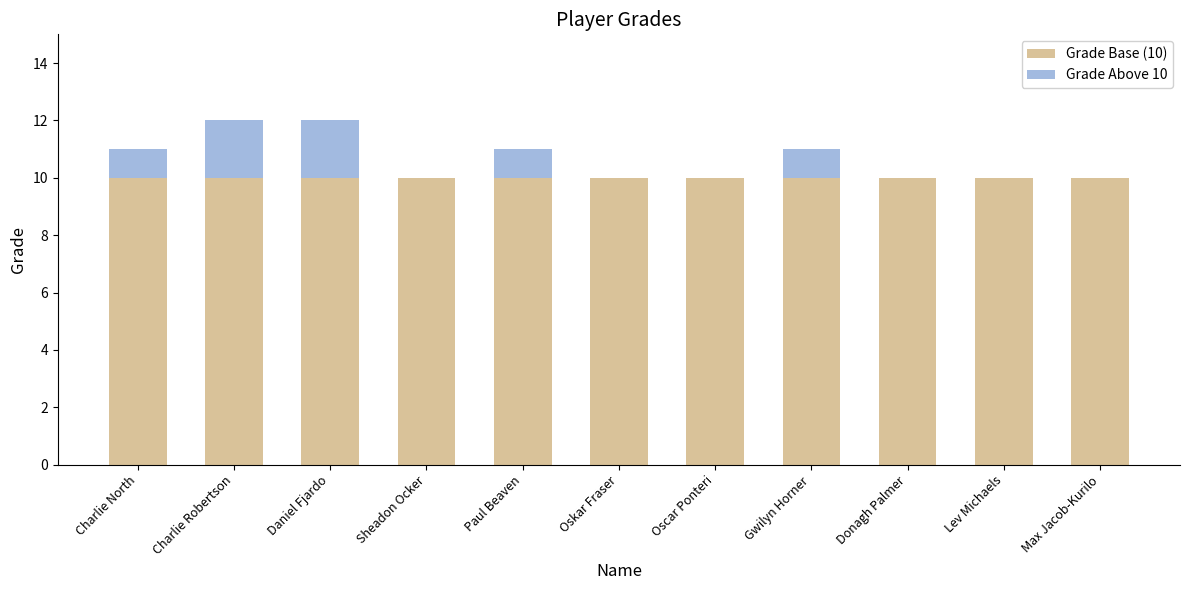

The Grade Base (10) series shows 3 at Daniel Fjardo. True or false?

False